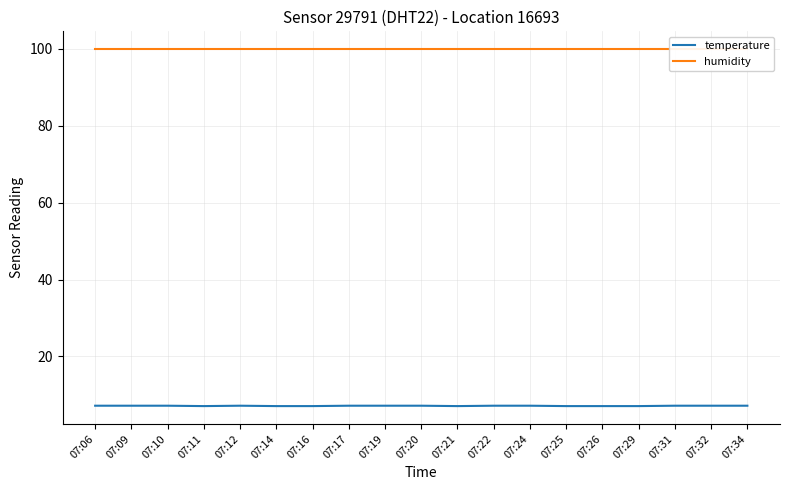

At which label does humidity reach its peak?

07:06